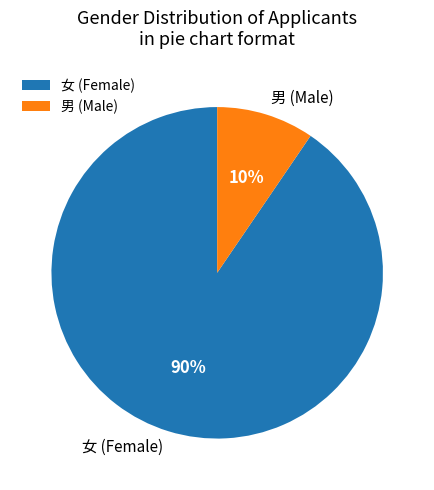

What percentage is the 女 slice, to the nearest percent?

90%